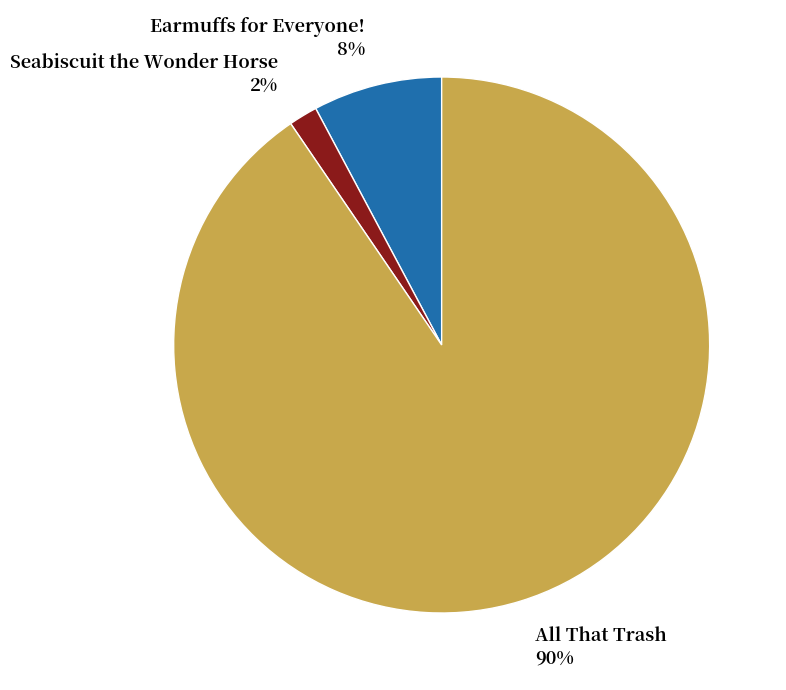

Which category accounts for the majority?

All That Trash